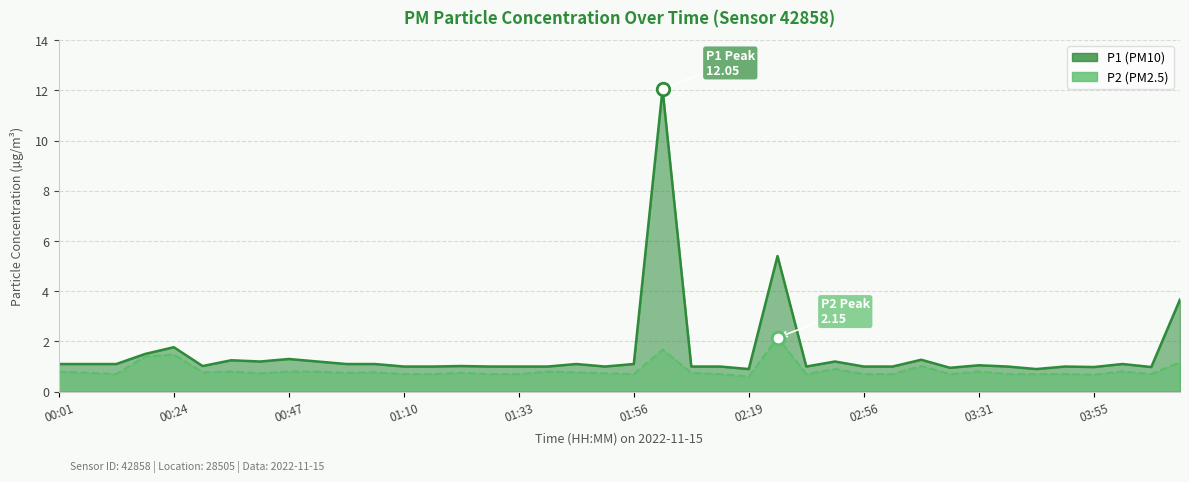

True or false: P2 has more than 0 interior local peaks.

True